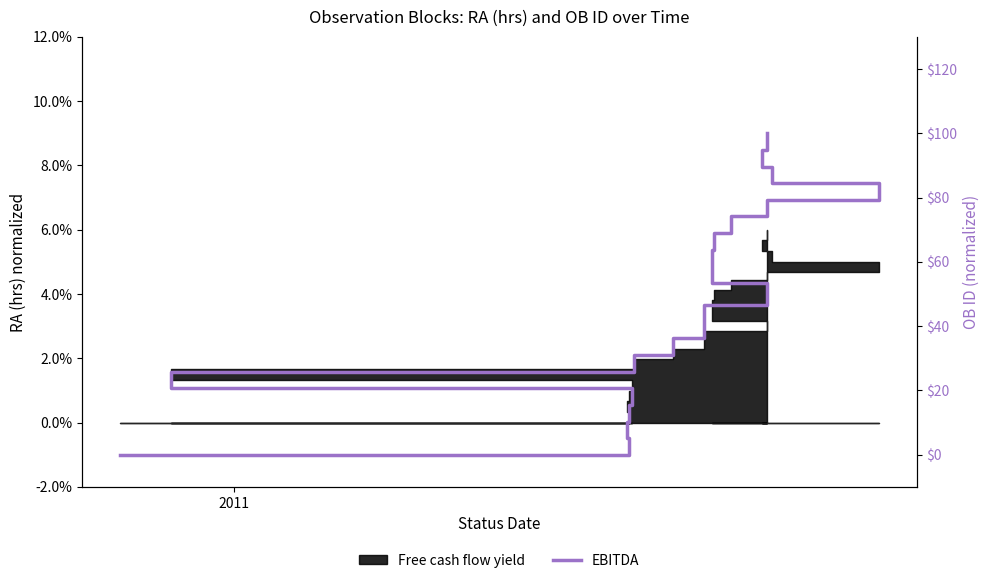

True or false: the data has more than 2 interior local peaks.

False